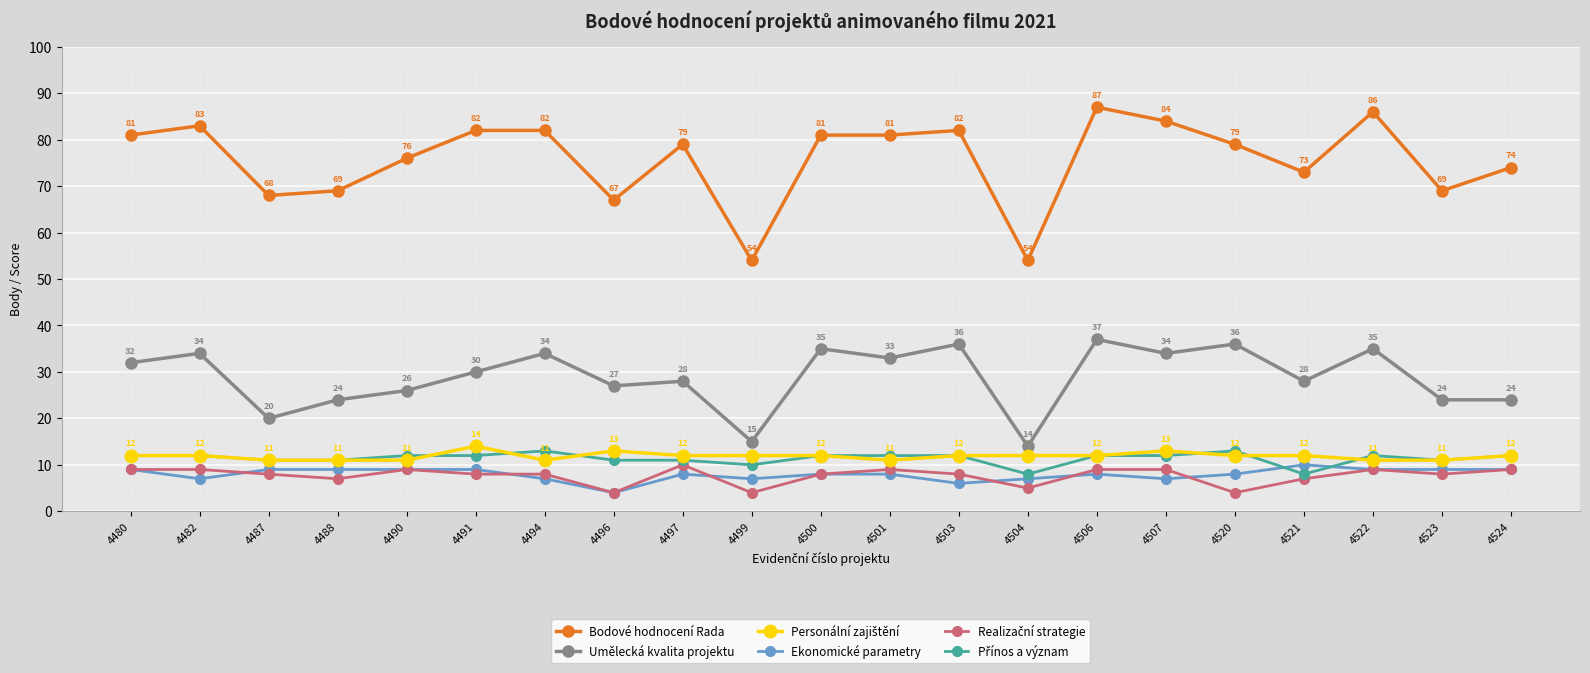

What is the spread (max minus min) of values at 4488?

62